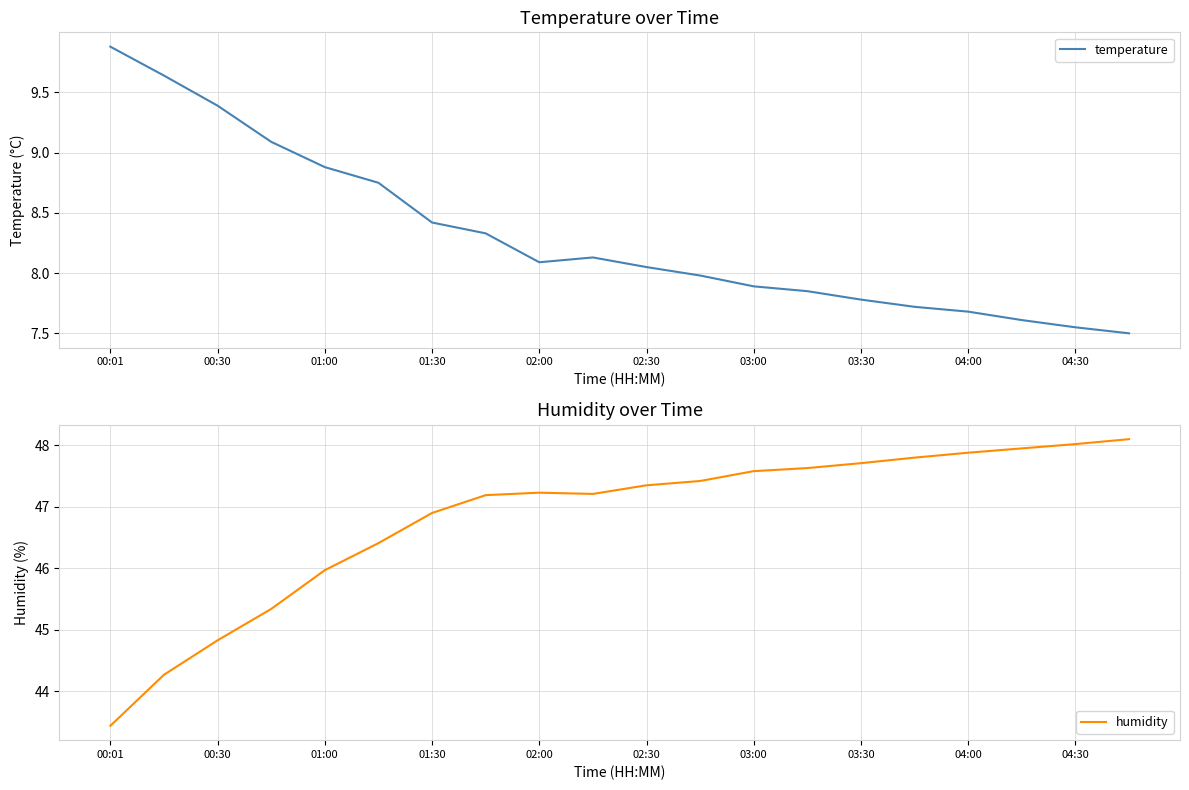

The temperature series shows 2.6 at 00:30. True or false?

False